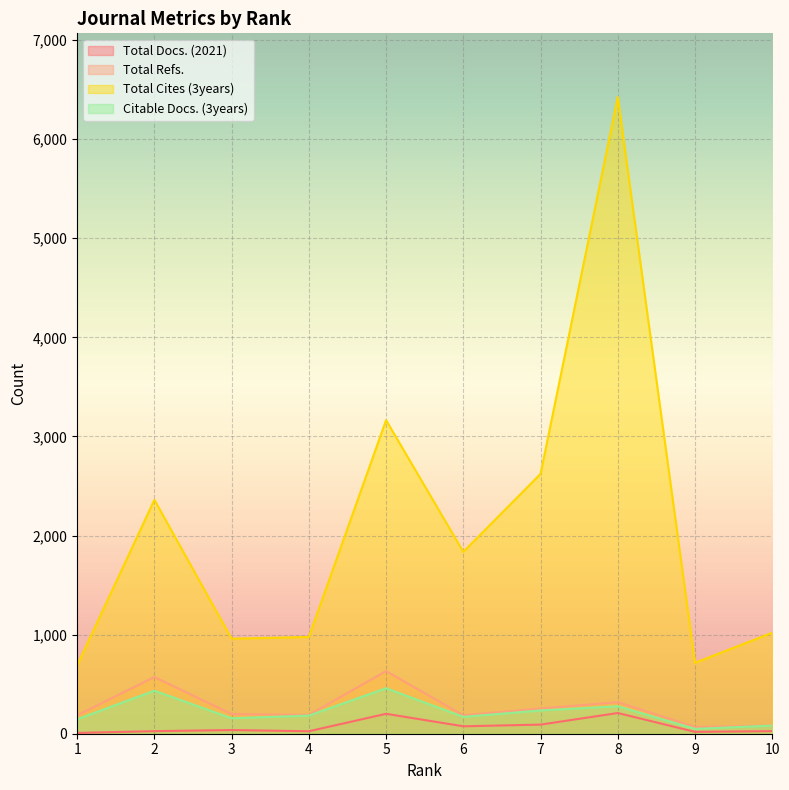

What is the difference between the second highest and second lowest values in the Total Docs. (2021) series?

182